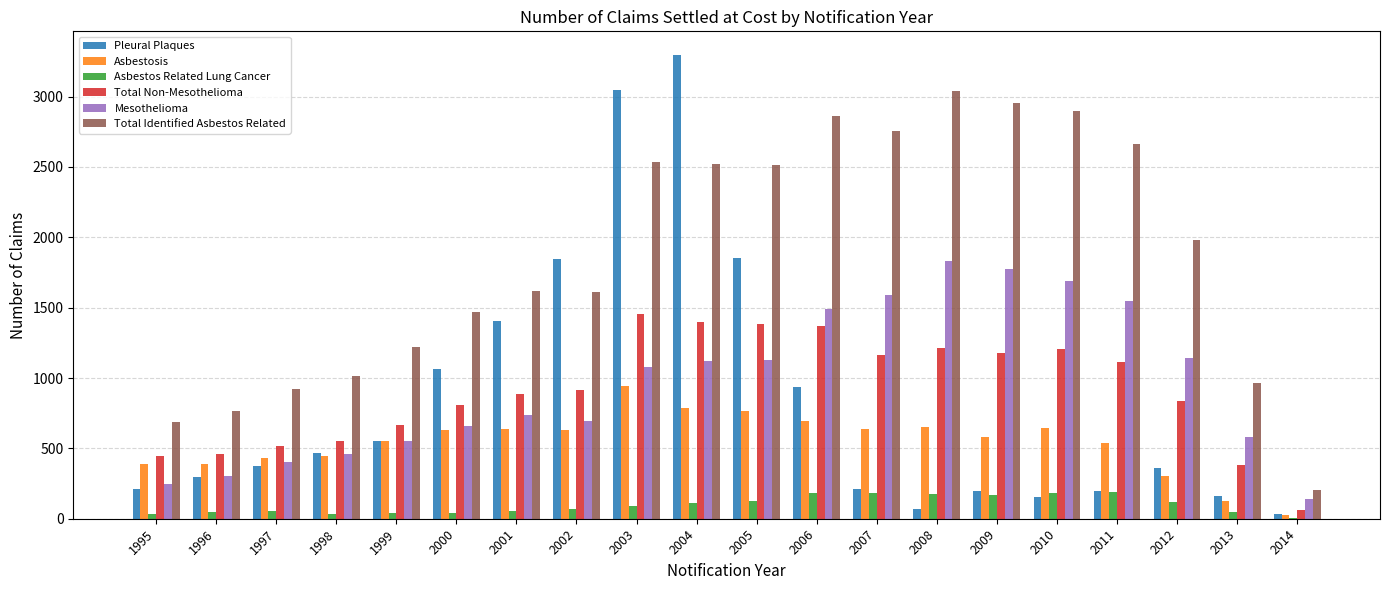

The Asbestosis series shows 159 at 1997. True or false?

False